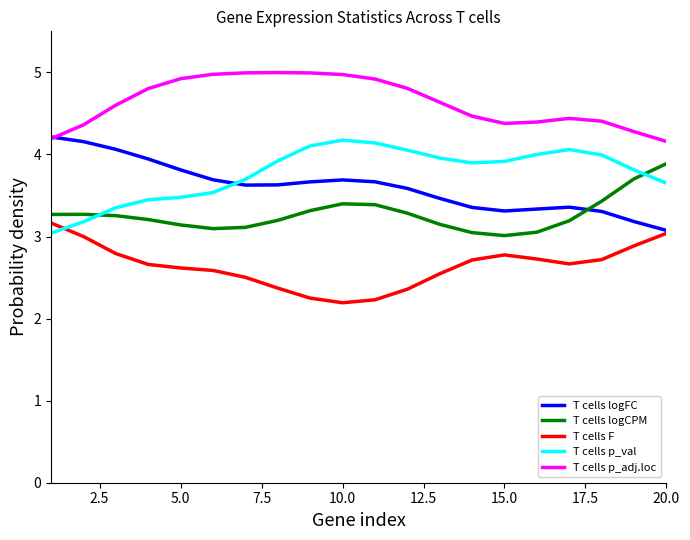

Which series has the largest total across all categories?

T cells p_adj.loc